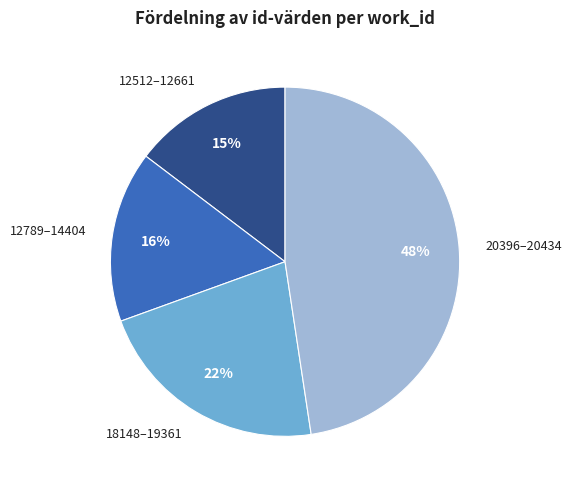

How many segments does this pie chart have?

4